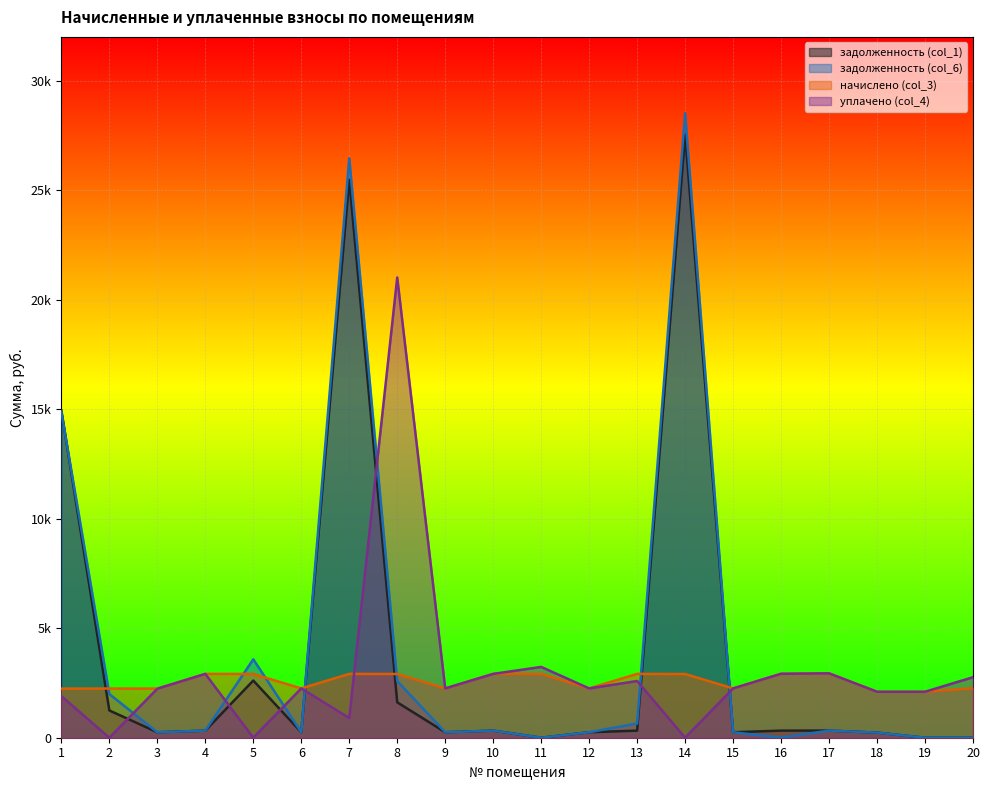

At which label does начислено (col_3) reach its minimum?

18